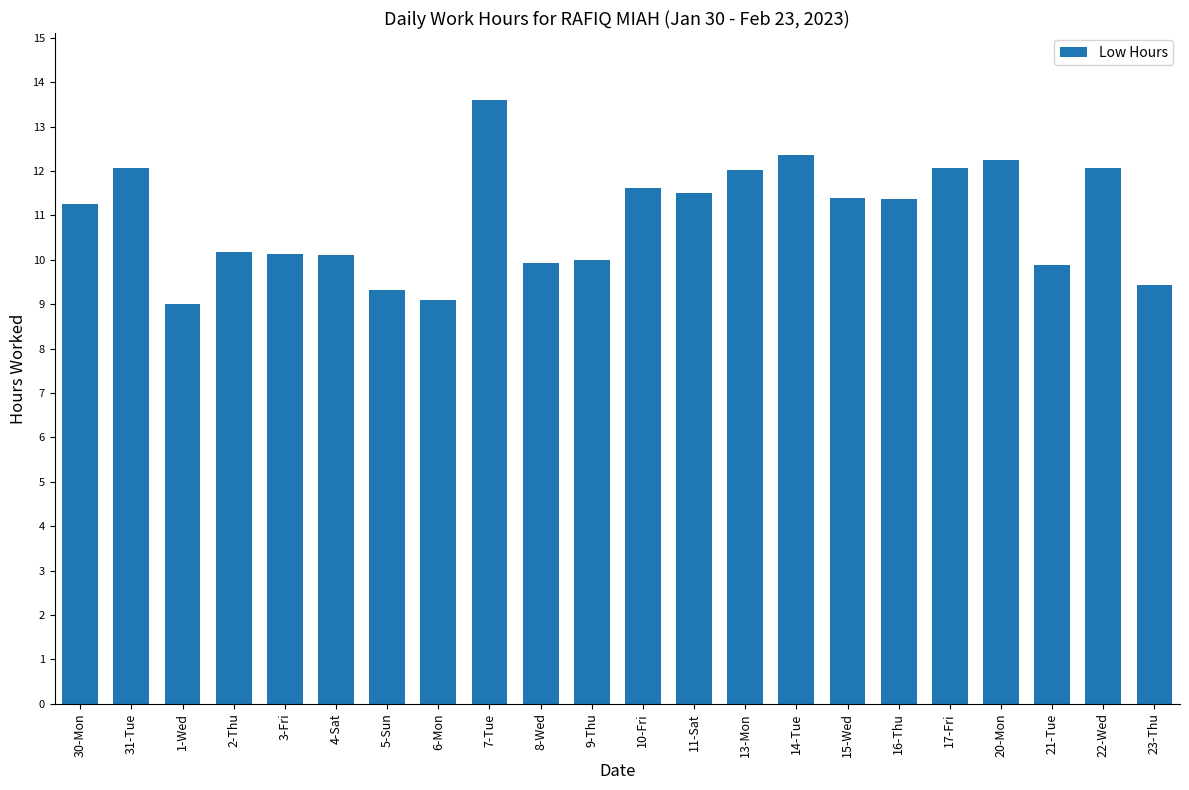

How many bars are there in total?

22